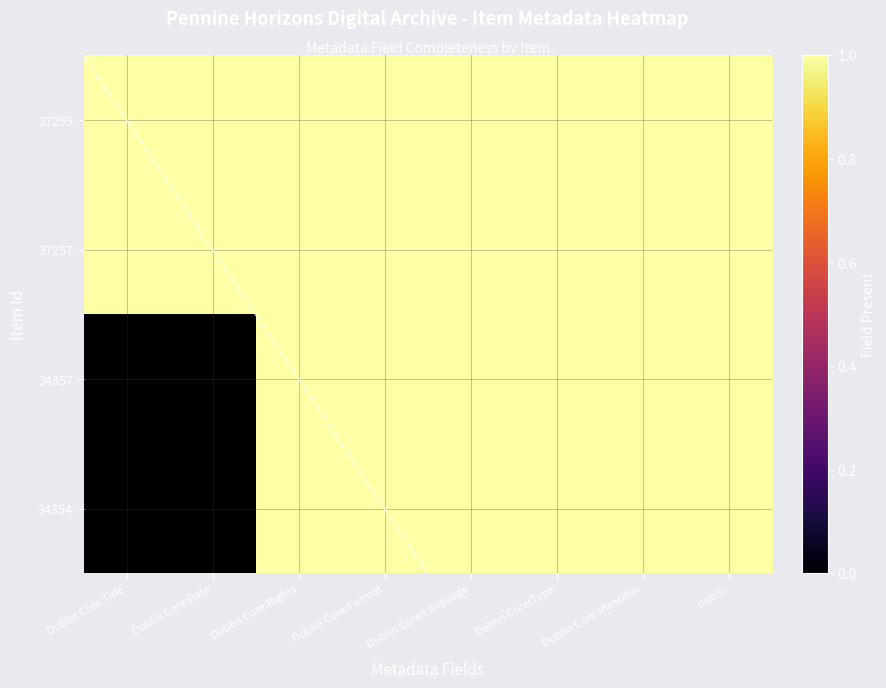

List the labels in order of 37257 value, largest first.

Dublin Core:Title, Dublin Core:Date, Dublin Core:Rights, Dublin Core:Format, Dublin Core:Language, Dublin Core:Type, Dublin Core:Identifier, public